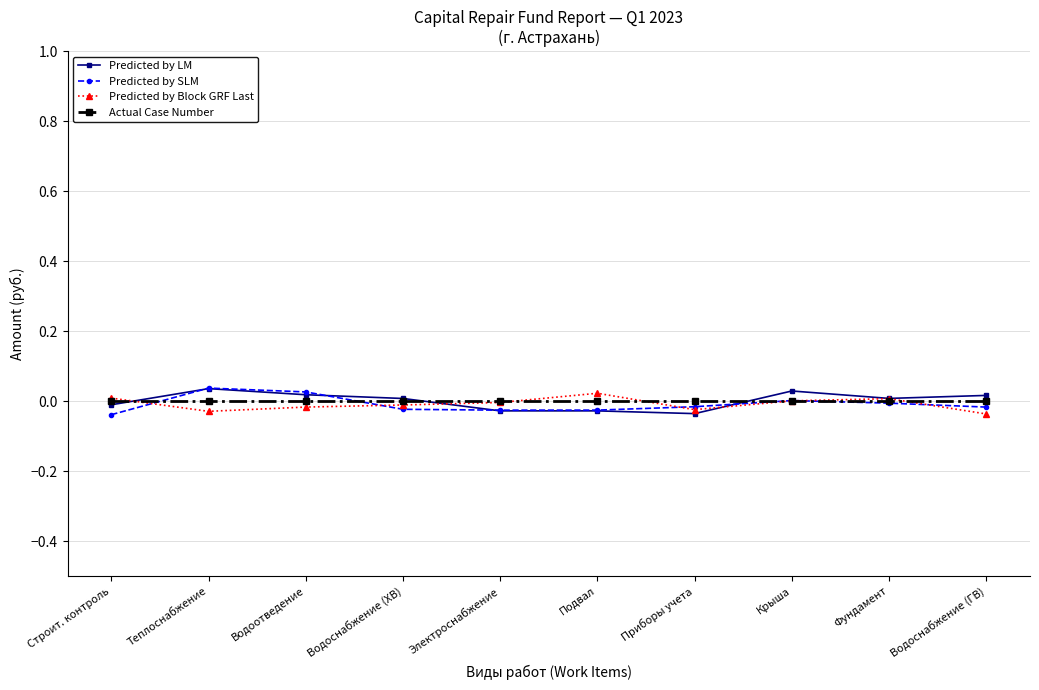

What is the label of the 9th point from the right?

Теплоснабжение